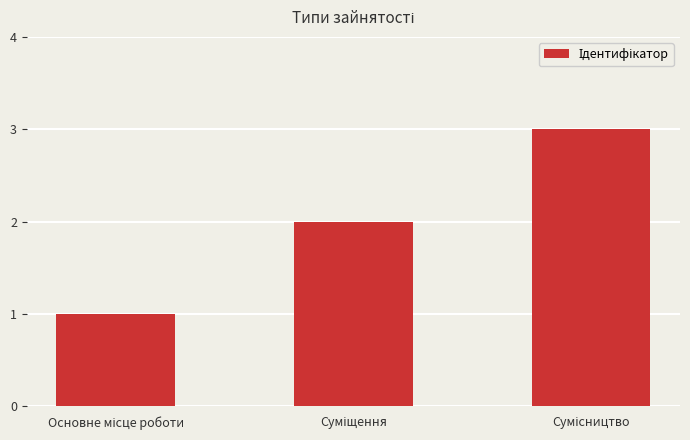

What is the maximum value shown in the chart?

3